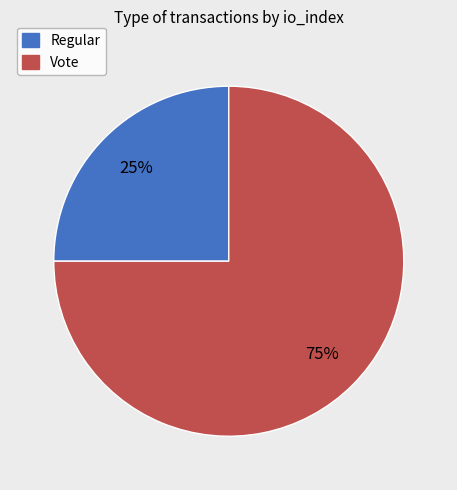

What is the largest slice in the pie chart?

Vote